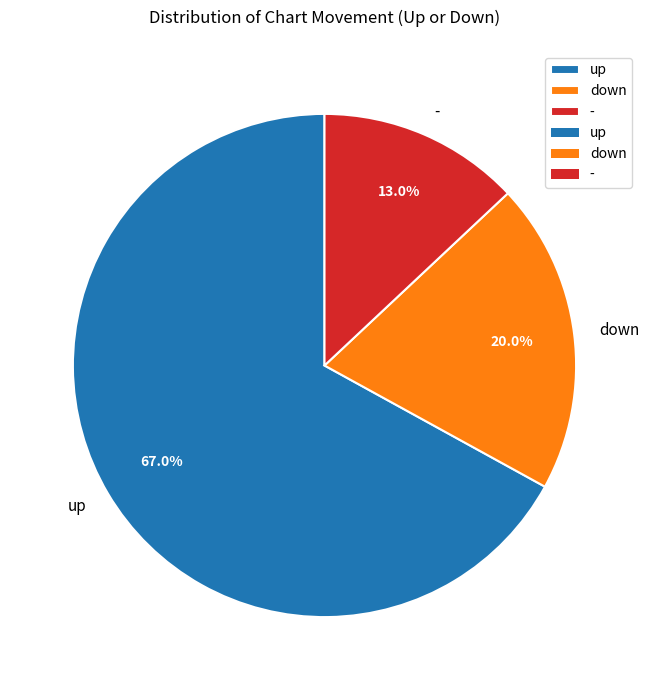

Rank the categories by value from highest to lowest.

up, down, -